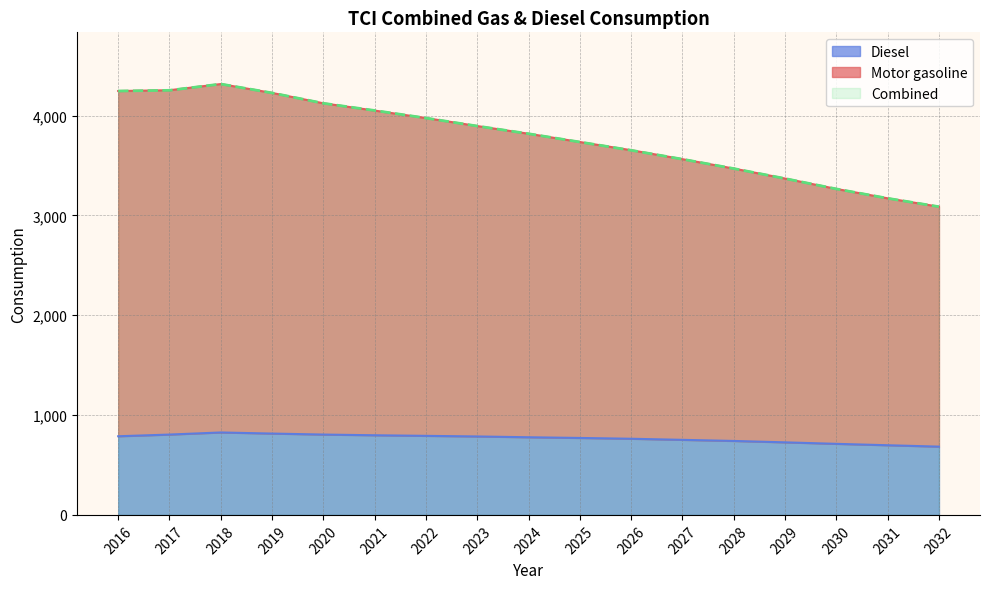

Which series changed the most between 2016 and 2023?

Motor gasoline